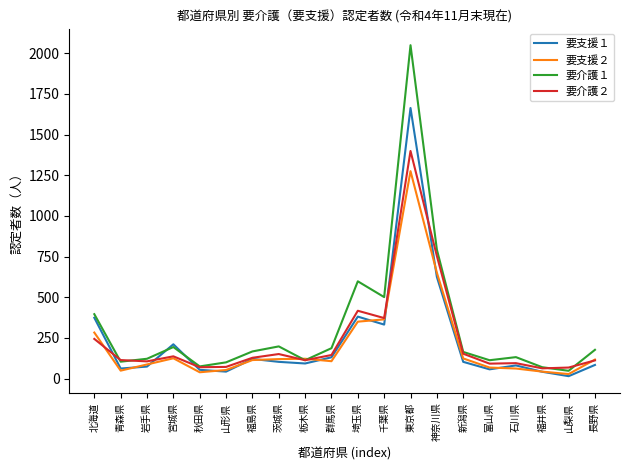

What is the difference between the maximum and minimum values in the 要介護１ series?

2001